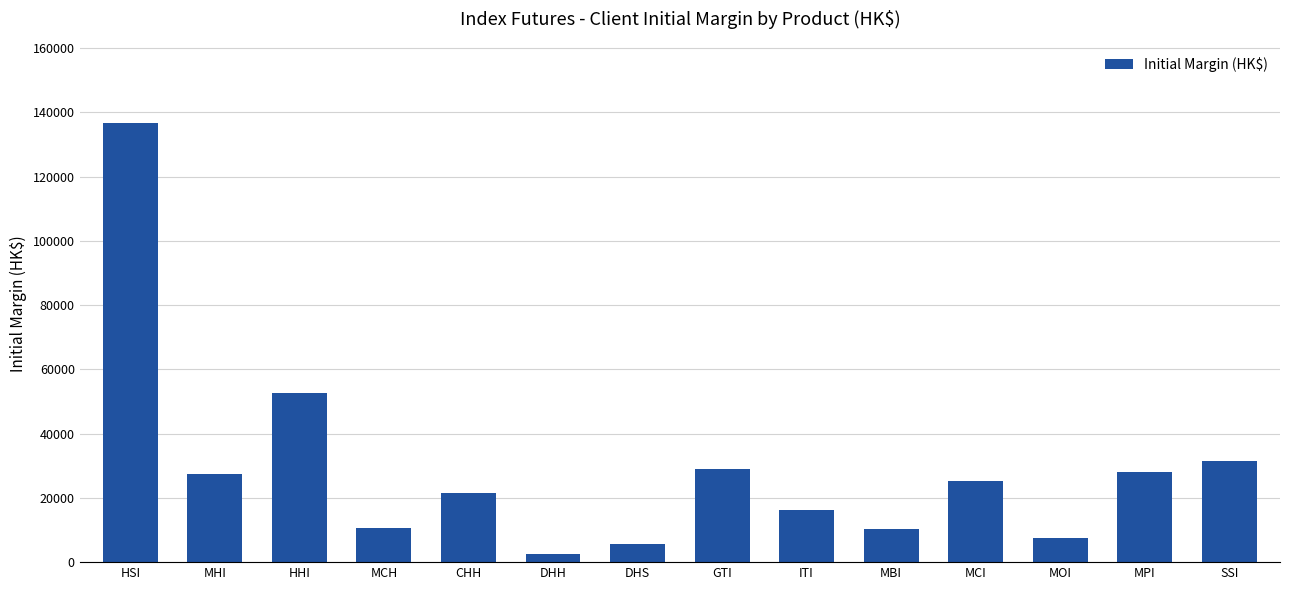

Is it true that the value at CHH is 21426?

True